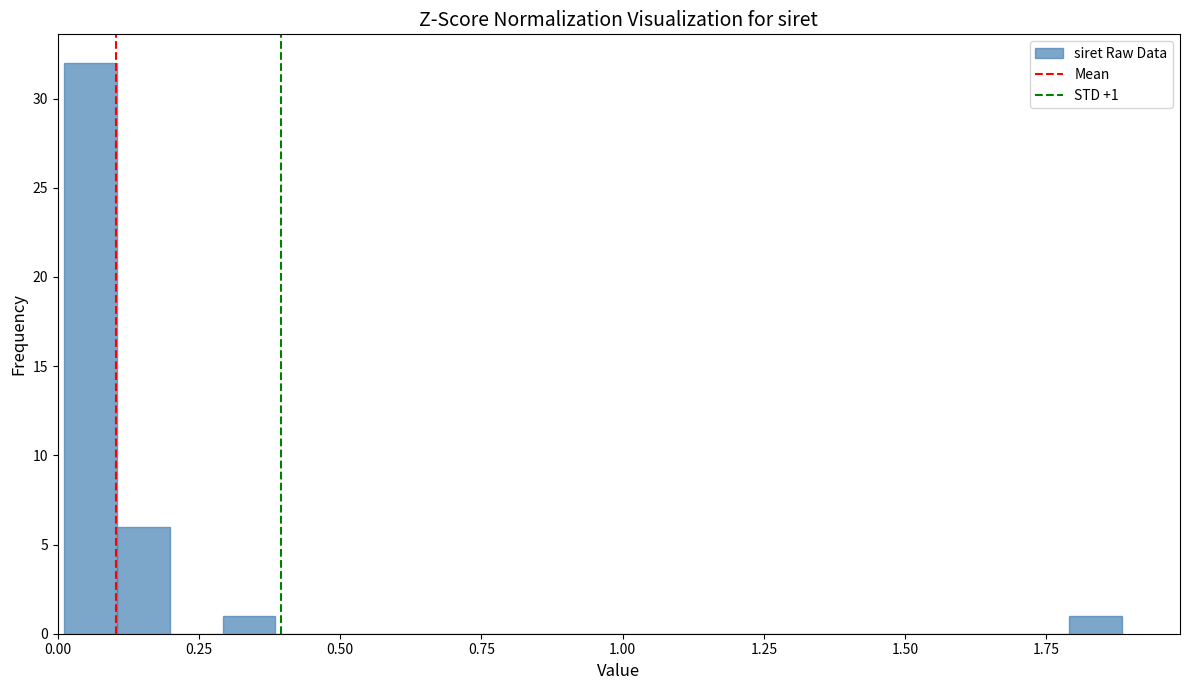

Read against the x-axis, roughly where is the centre of the tallest bar?

0.05